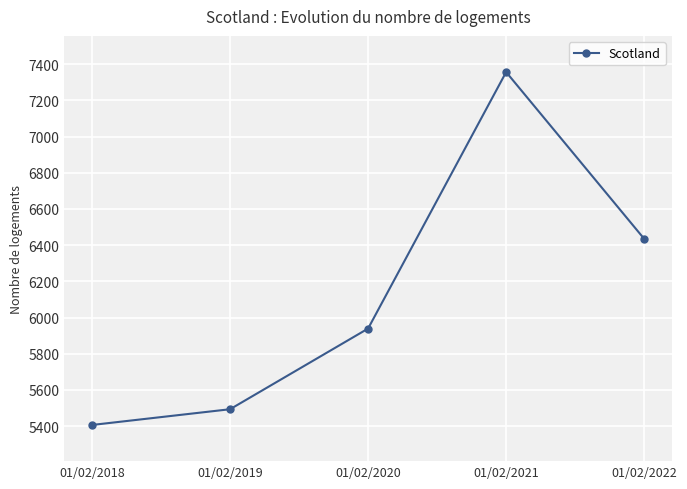

Is it true that the value at 01/02/2022 is 6435?

True